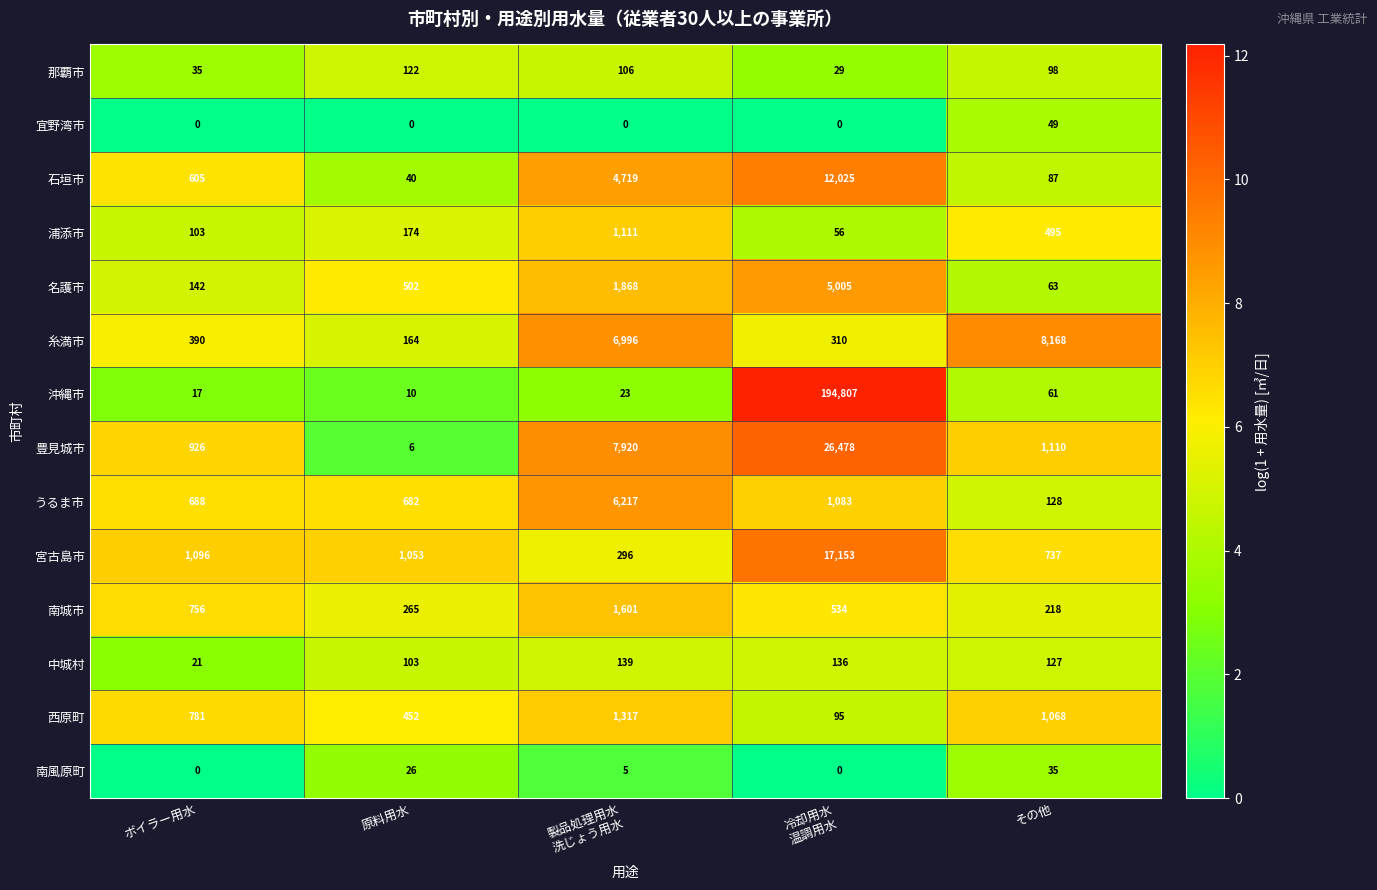

What is the difference between the maximum and second lowest values in the 南城市 series?

1336